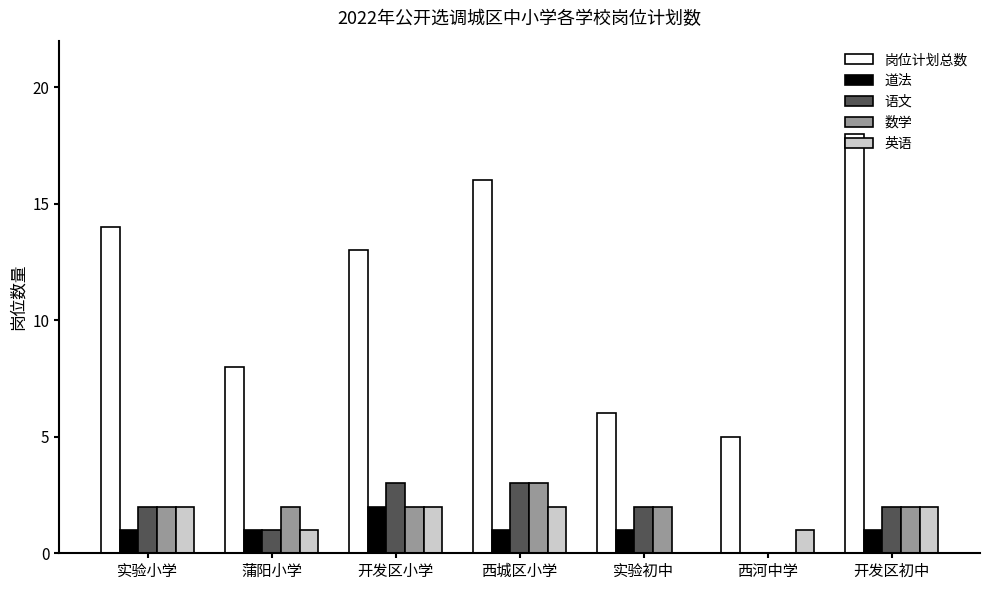

Is it true that 道法 equals 1 at 西城区小学?

True